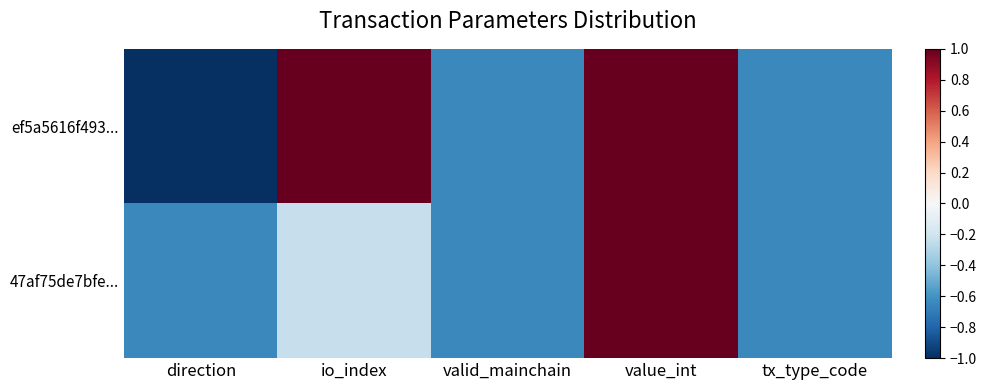

Reading left to right, list all the values displayed in this chart.

ef5a5616f493...: direction=-1.0	io_index=1.0	valid_mainchain=-0.6	value_int=1.0	tx_type_code=-0.6
47af75de7bfe...: direction=-0.6	io_index=-0.2	valid_mainchain=-0.6	value_int=1.0	tx_type_code=-0.6